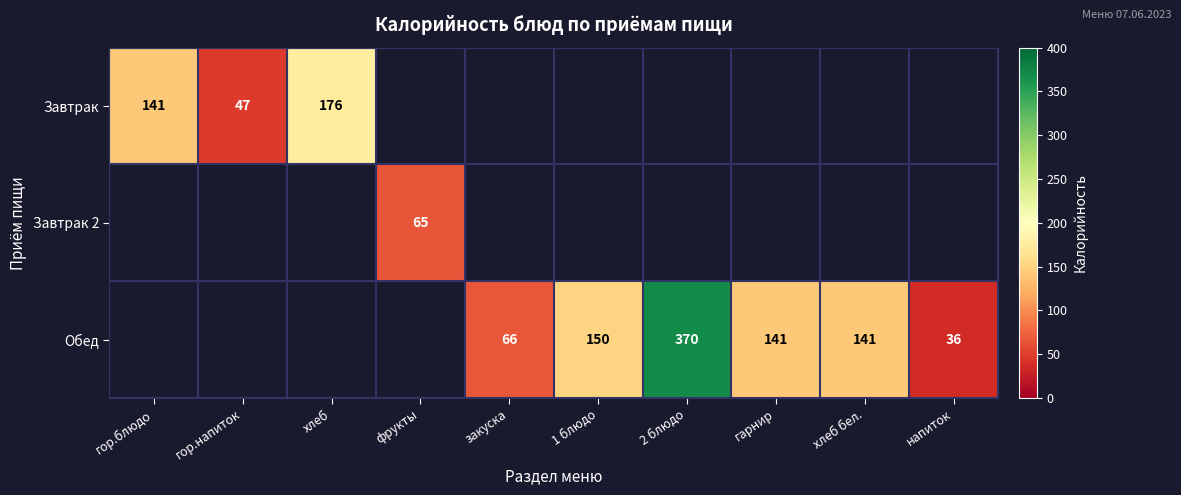

The Завтрак series shows 141 at гор.блюдо. True or false?

True